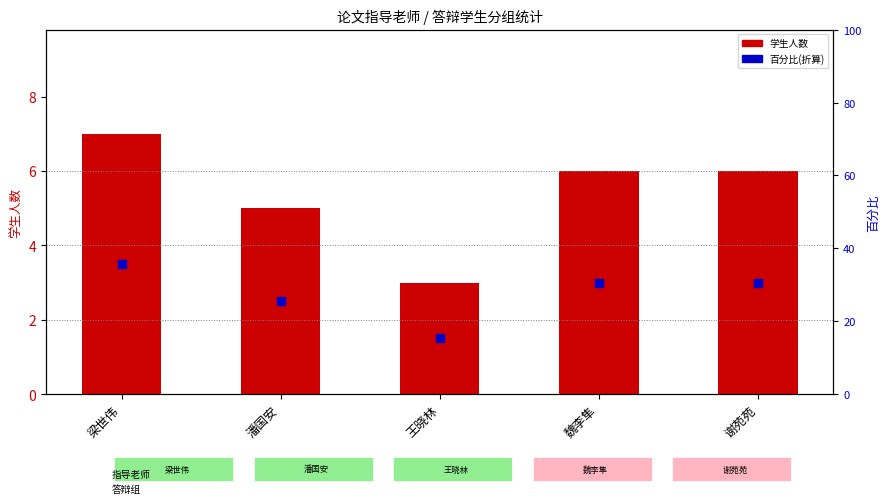

Is the value of 学生人数 at 魏李隼 greater than the value of 百分比(折算) at 梁世伟?

Yes